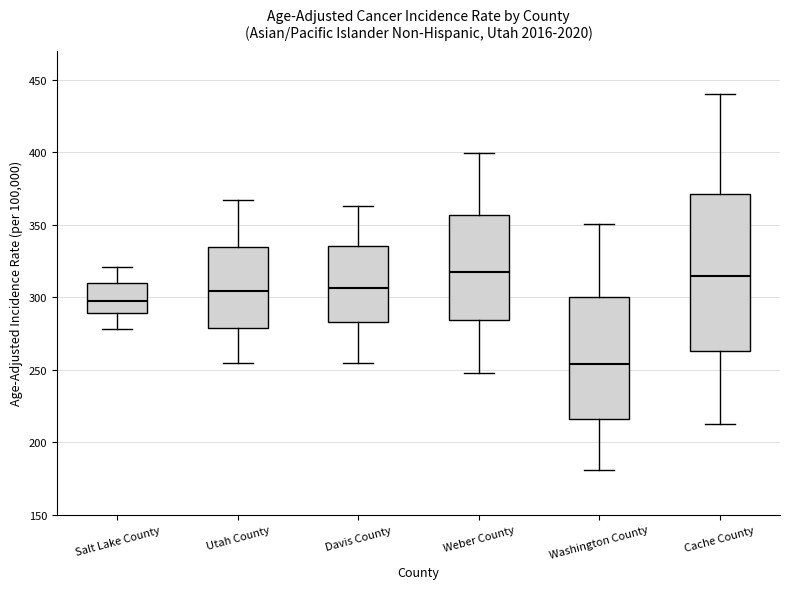

Which box's median line is the lowest?

Washington County